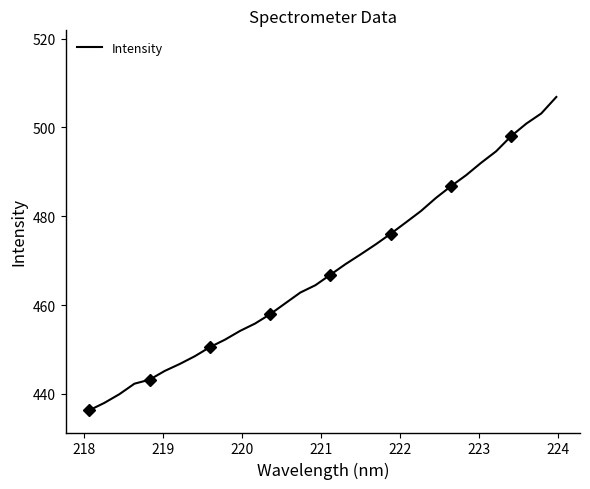

How many lines are shown in the chart?

1